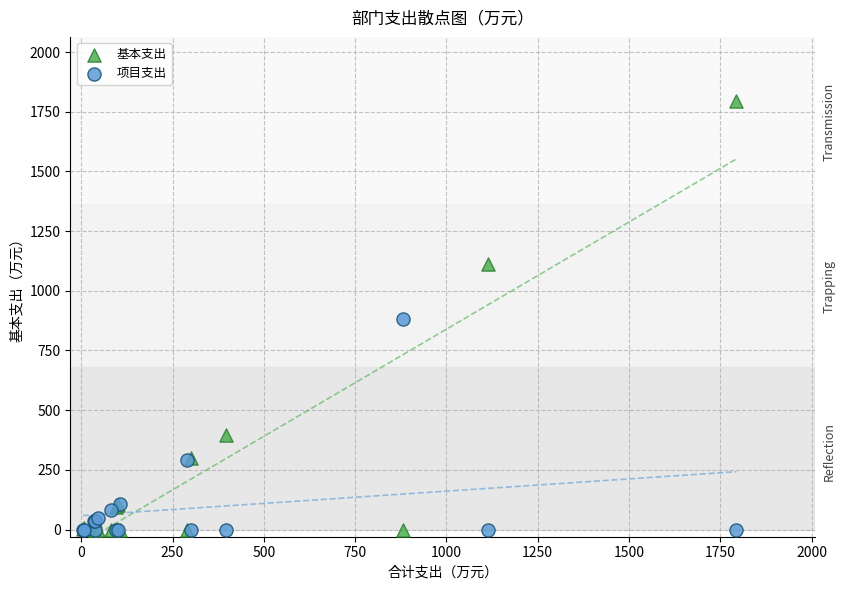

What are all the series names shown in the legend?

基本支出, 项目支出